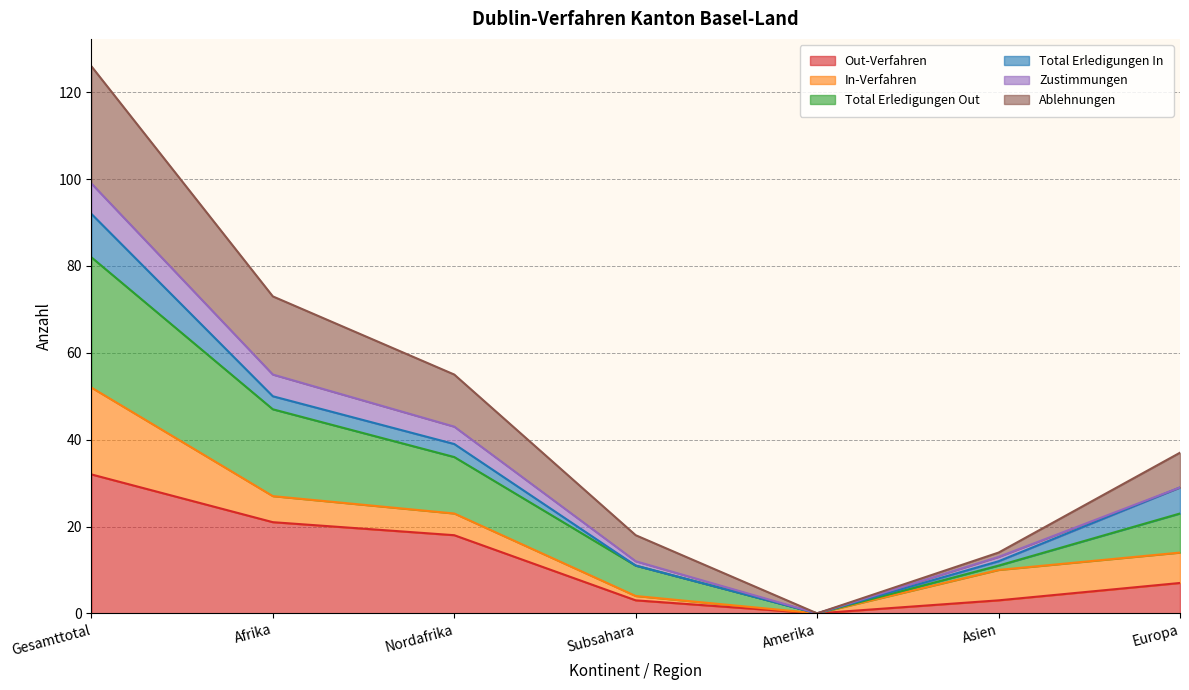

Which category has the highest value in the Out-Verfahren series?

Gesamttotal